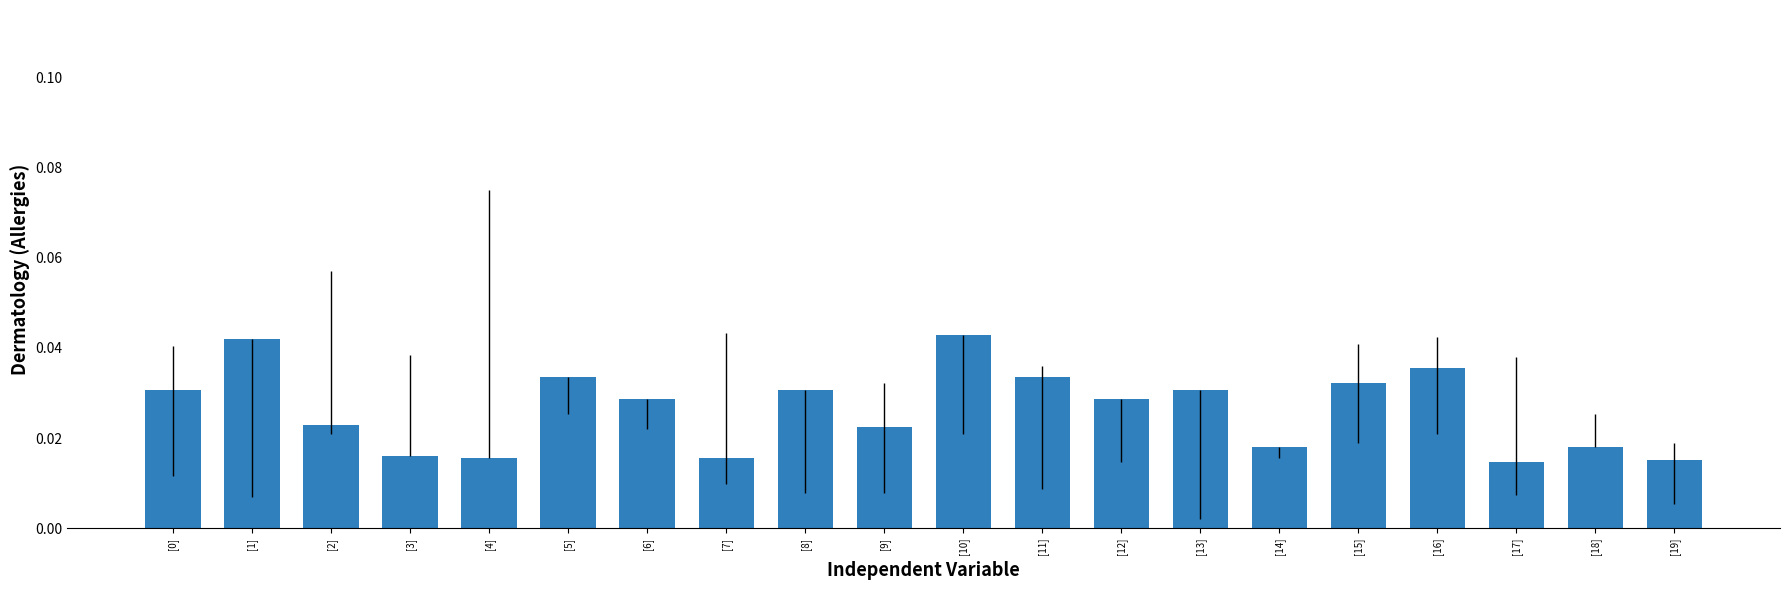

Count the values in the range 0 to 1.

20